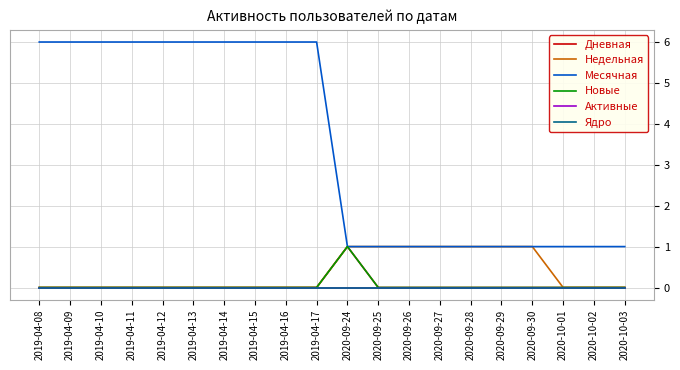

Rank the categories by Месячная value from highest to lowest.

2019-04-08, 2019-04-09, 2019-04-10, 2019-04-11, 2019-04-12, 2019-04-13, 2019-04-14, 2019-04-15, 2019-04-16, 2019-04-17, 2020-09-24, 2020-09-25, 2020-09-26, 2020-09-27, 2020-09-28, 2020-09-29, 2020-09-30, 2020-10-01, 2020-10-02, 2020-10-03